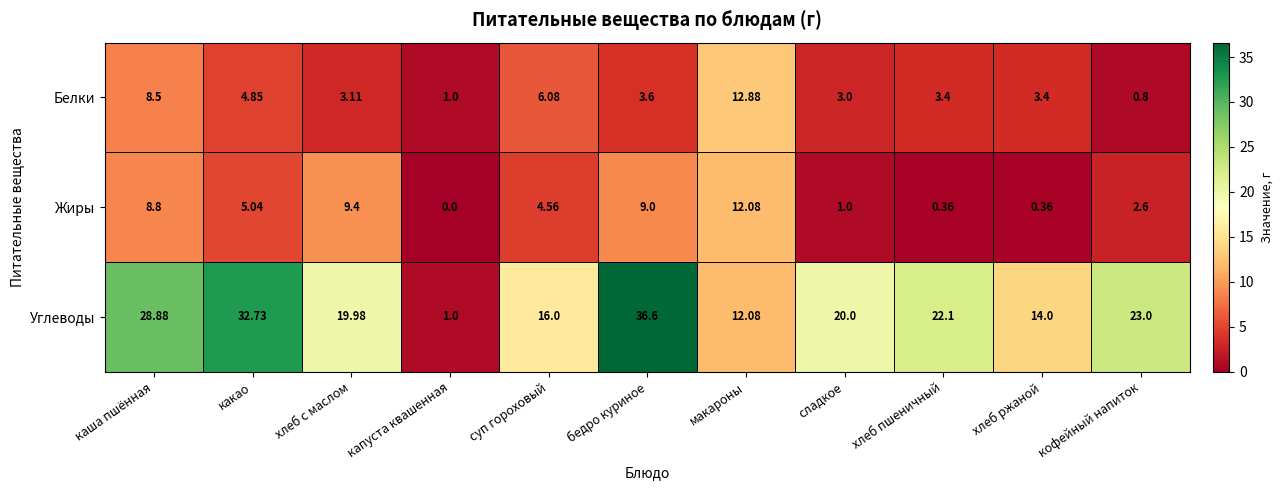

Count the number of categories in the chart.

11